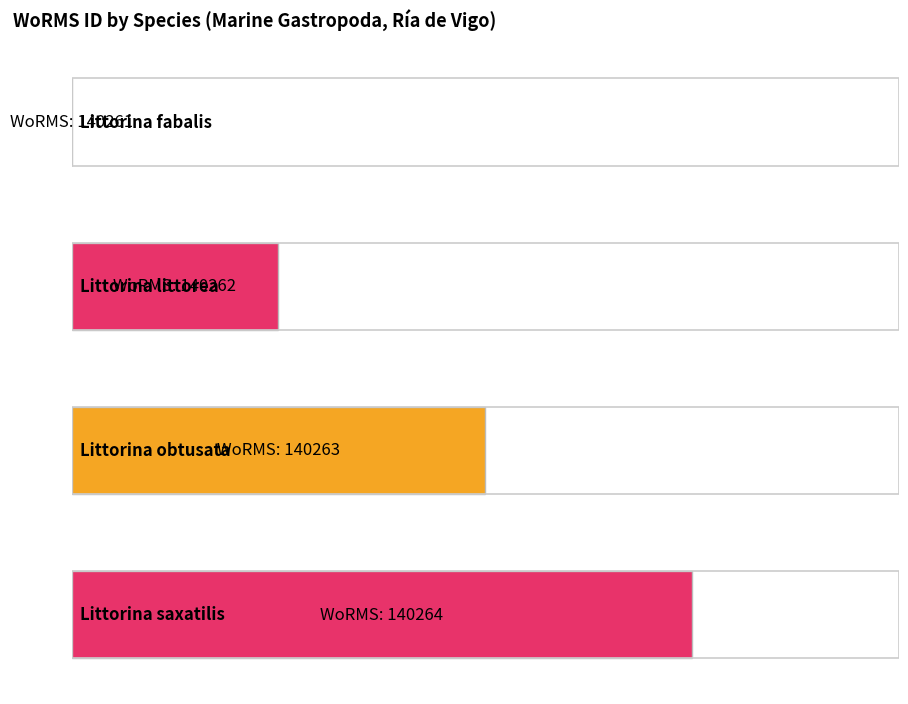

What is the minimum value shown in the chart?

140261